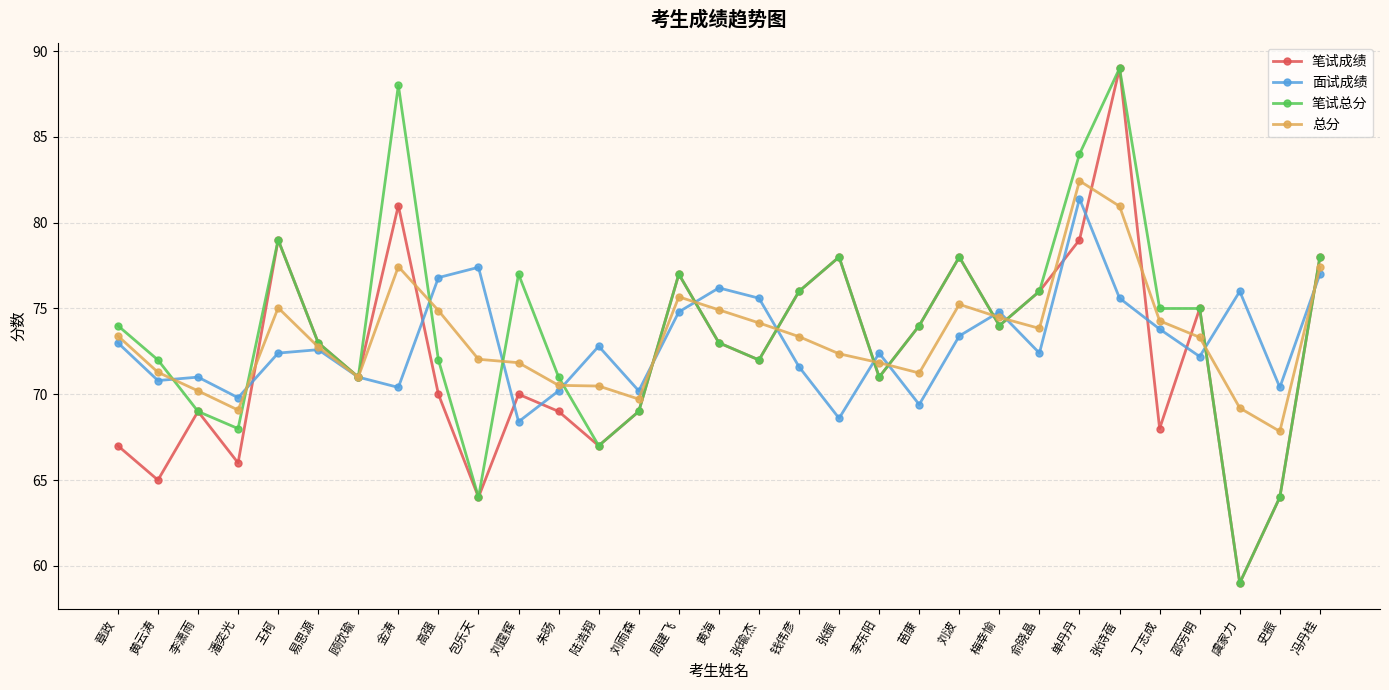

Where is the first local maximum for 笔试总分?

王柯